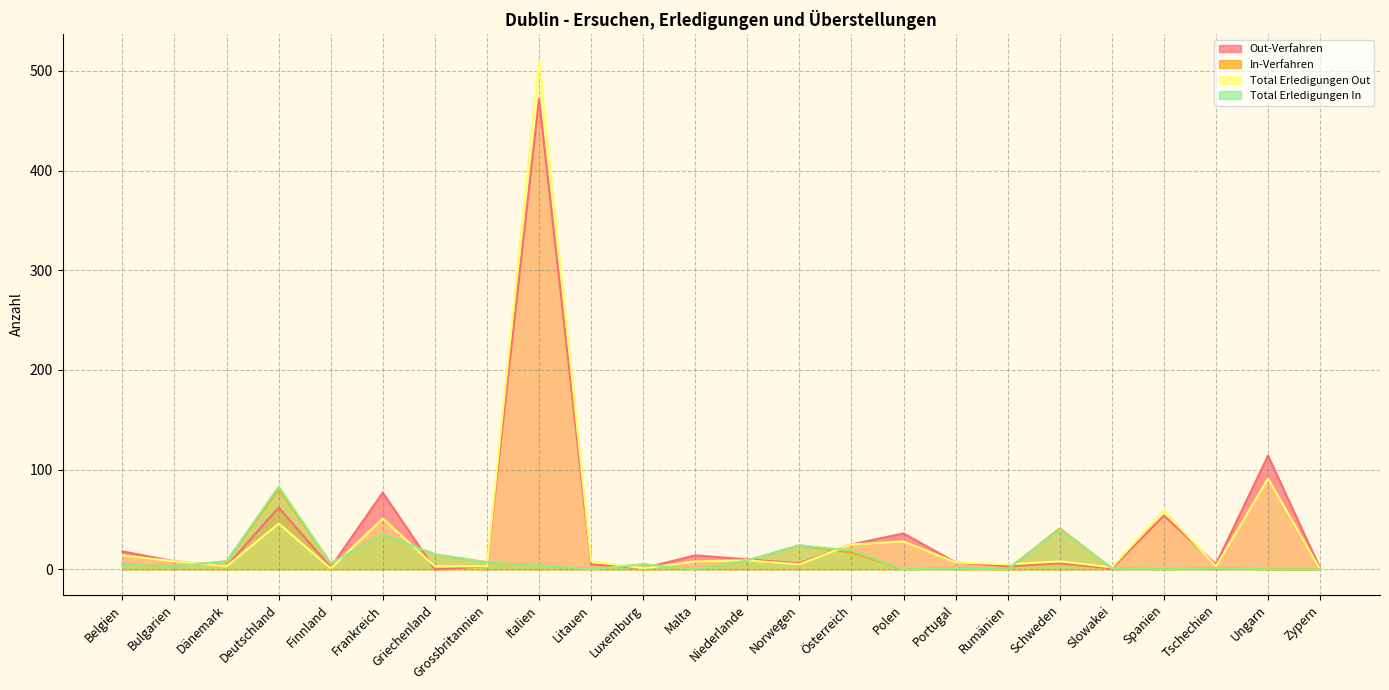

Rank the categories by In-Verfahren value from highest to lowest.

Deutschland, Schweden, Frankreich, Norwegen, Österreich, Griechenland, Niederlande, Dänemark, Grossbritannien, Finnland, Belgien, Luxemburg, Italien, Bulgarien, Portugal, Slowakei, Tschechien, Litauen, Malta, Polen, Rumänien, Spanien, Ungarn, Zypern